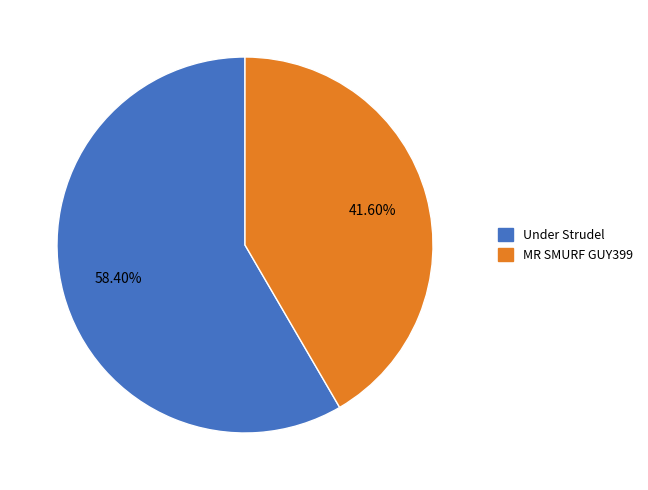

Rank the categories by value from highest to lowest.

Under Strudel, MR SMURF GUY399